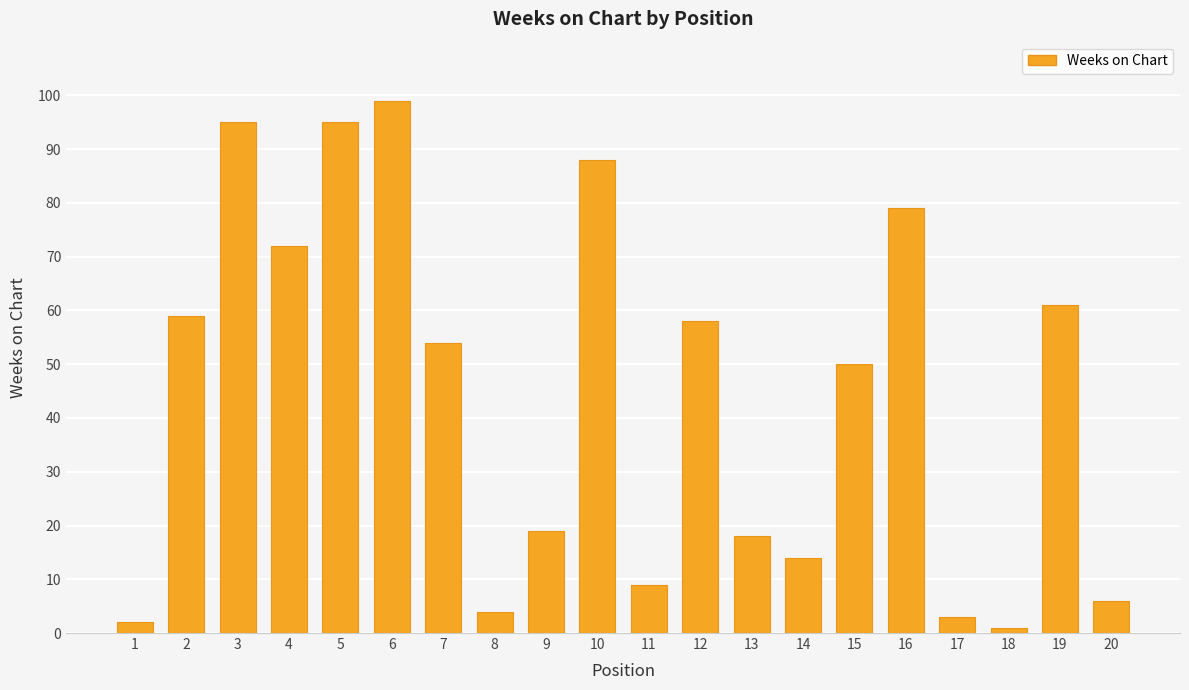

How many data points does each series have?

20